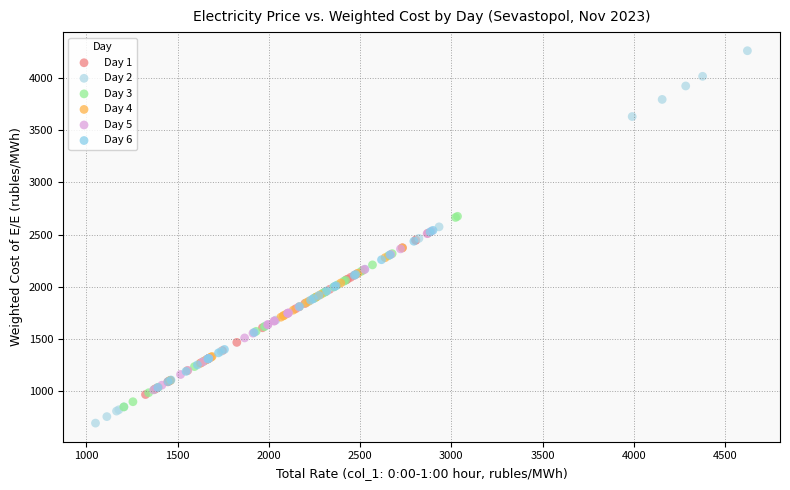

What are all the series names shown in the legend?

Day 1, Day 2, Day 3, Day 4, Day 5, Day 6